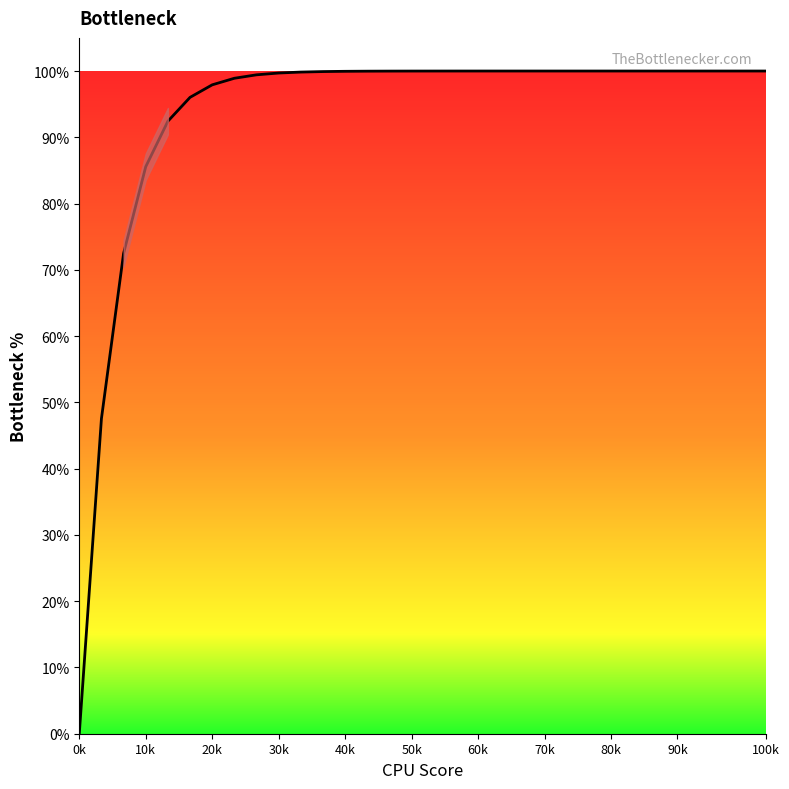

What is the maximum value shown in the chart?

100.0